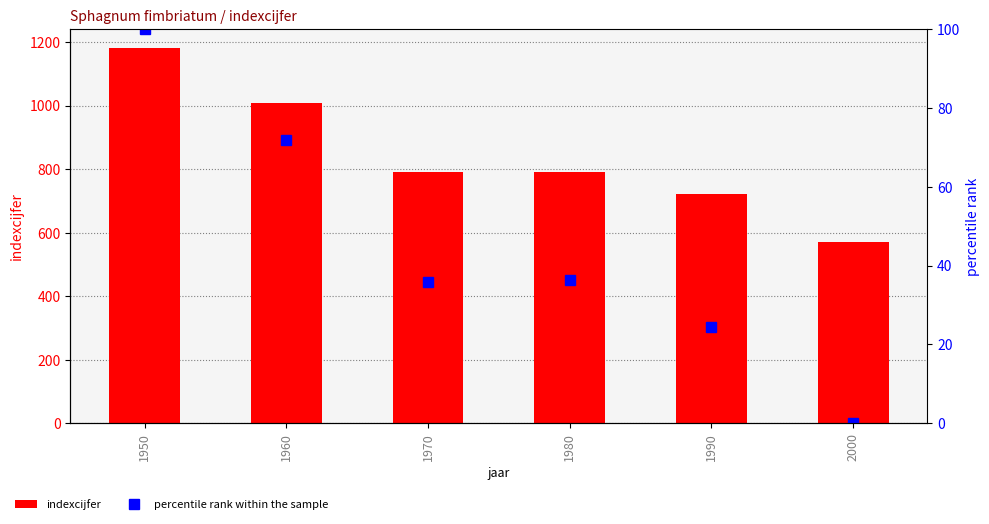

The indexcijfer series shows 1803.6 at 1960. True or false?

False